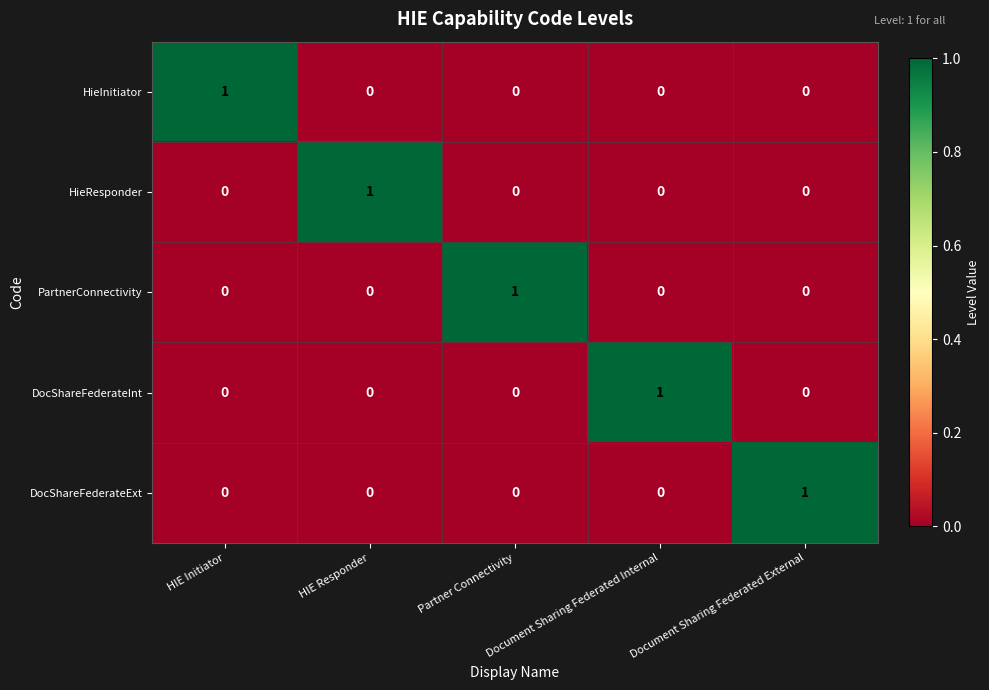

Count the PartnerConnectivity values in the range 0 to 1.

5